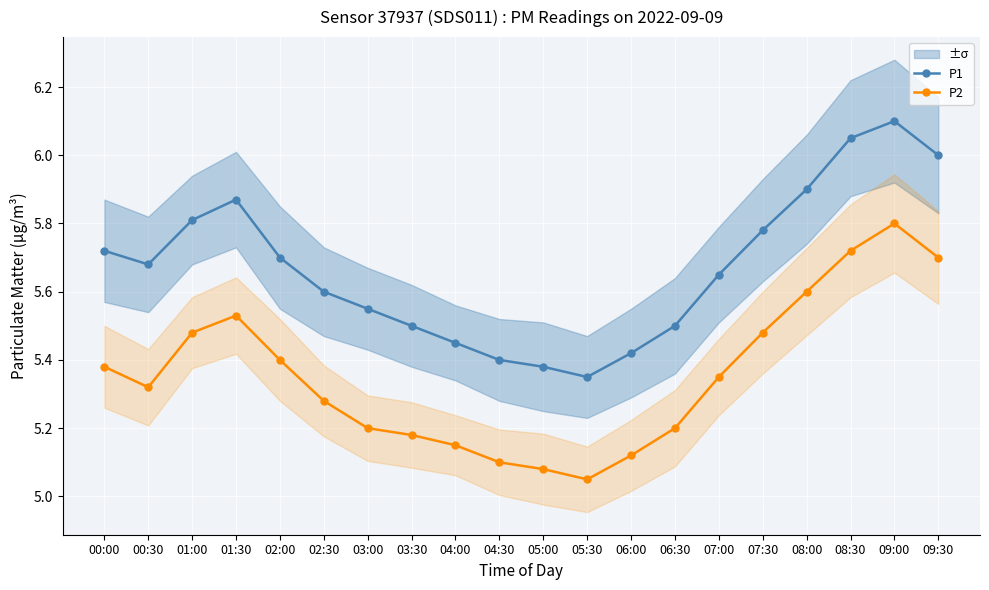

At which category does P1 reach its first local peak?

01:30